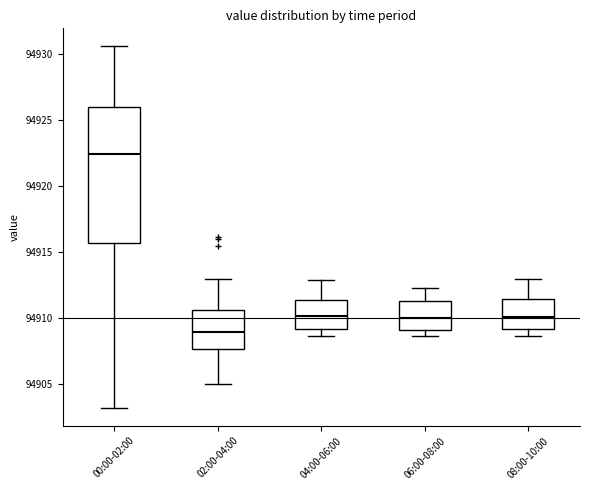

Reading left to right, read every box against the y-axis: the position of its median line, the range the box covers, and the ends of its whiskers. The values are not printed on the chart, so give them approximately, as read against the axis.

00:00-02:00: median 94922.5, box 94915.5 to 94926.0, whiskers 94903.0 to 94930.5
02:00-04:00: median 94909.0, box 94907.5 to 94910.5, whiskers 94905.0 to 94913.0
04:00-06:00: median 94910.0, box 94909.0 to 94911.5, whiskers 94908.5 to 94913.0
06:00-08:00: median 94910.0, box 94909.0 to 94911.5, whiskers 94908.5 to 94912.5
08:00-10:00: median 94910.0, box 94909.0 to 94911.5, whiskers 94908.5 to 94913.0